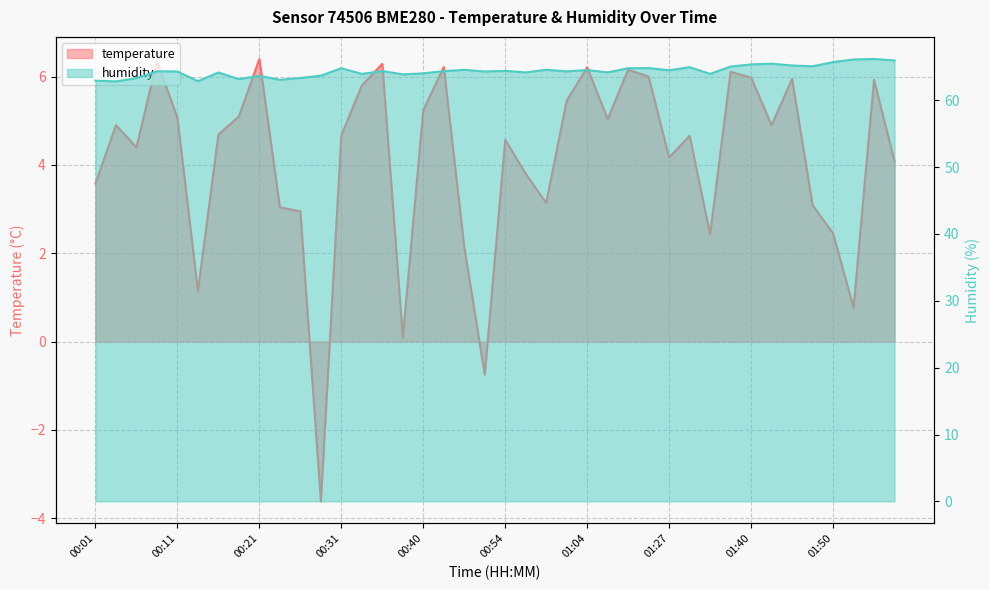

What position from the right is 01:45?

6